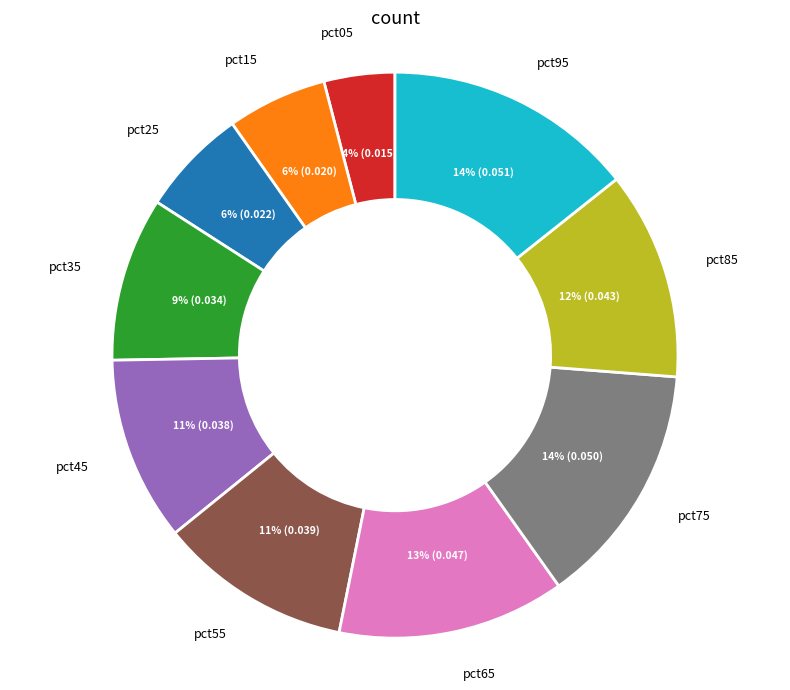

Is it true that pct15 is 17% of the pie?

False